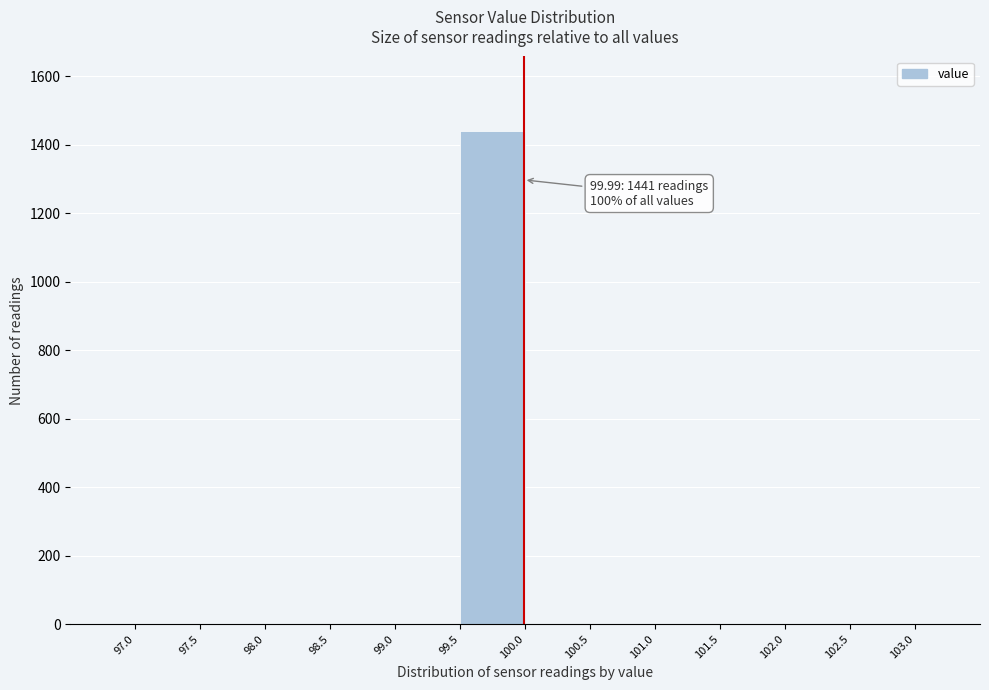

Which range on the x-axis has the tallest bar?

99.5 to 100.0